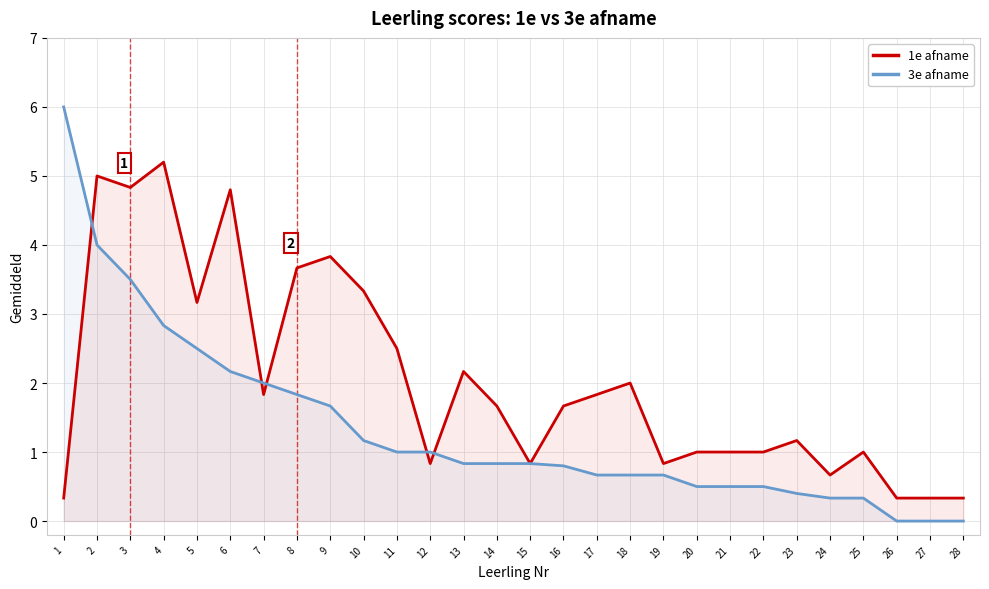

Is the value of 3e afname at 2 greater than the value of 1e afname at 10?

Yes